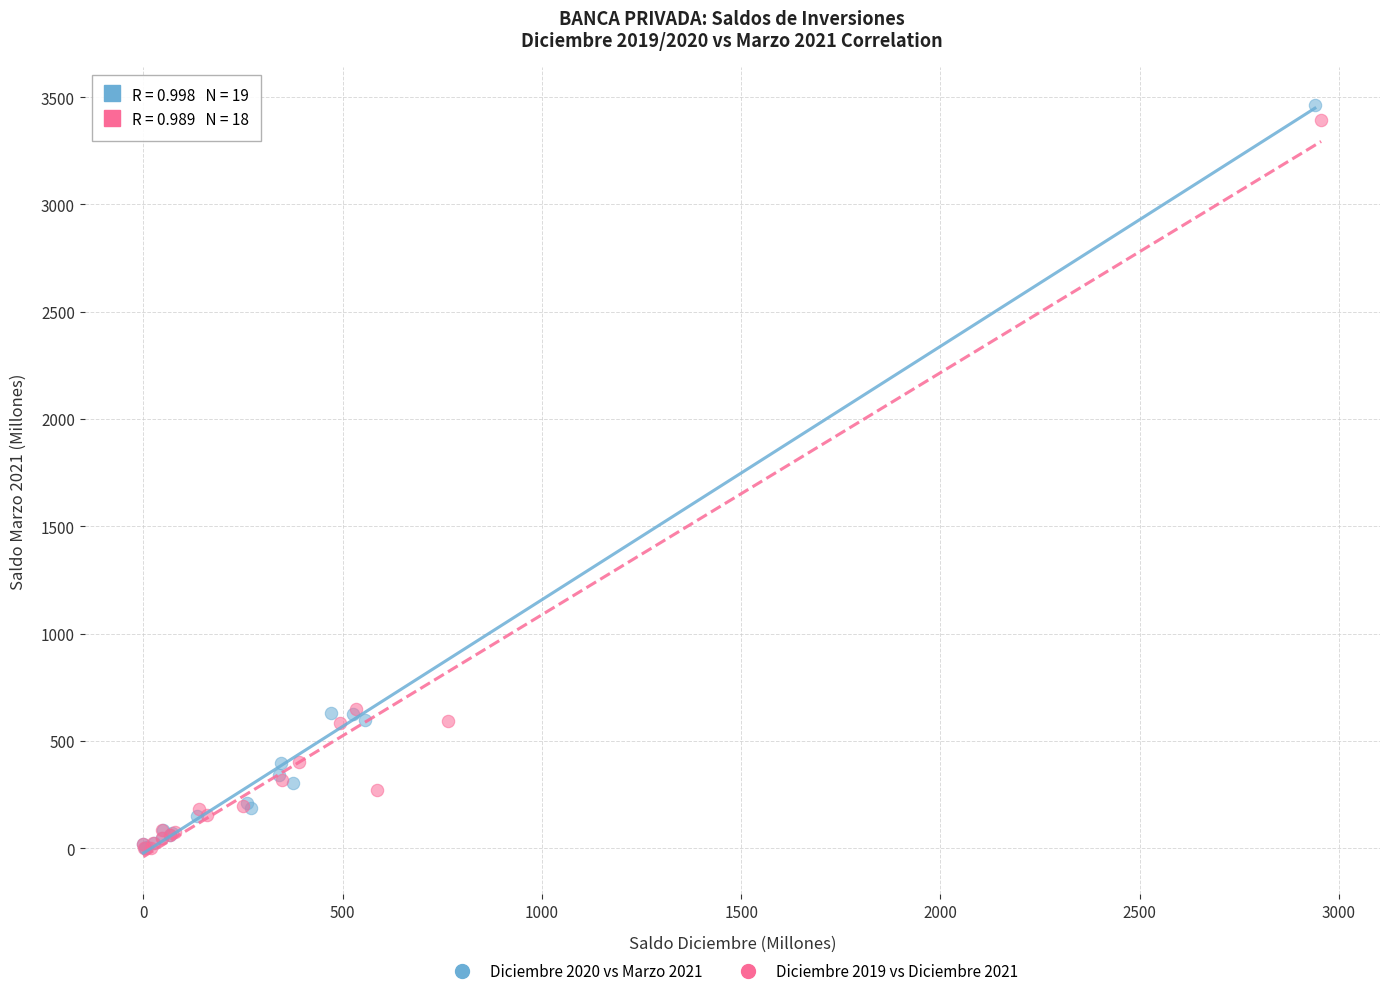

Which series has the largest Y range (max minus min)?

Diciembre 2020 vs Marzo 2021